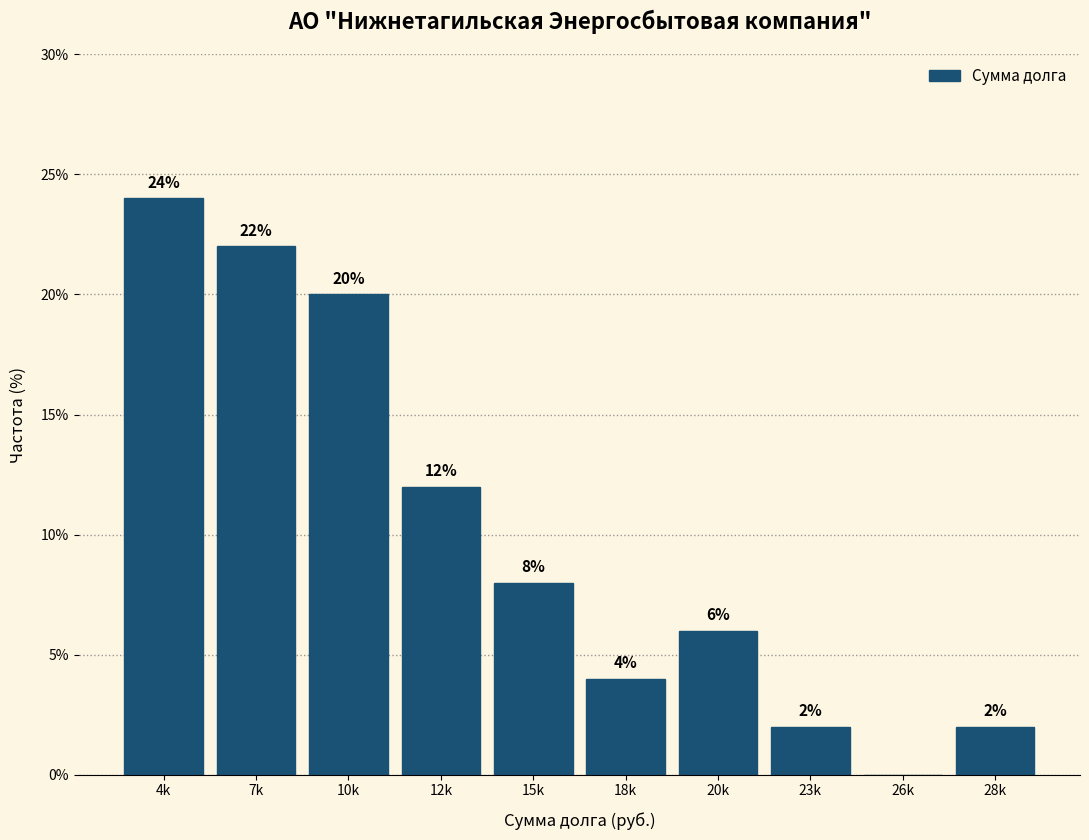

Reading left to right, list all the values displayed in this chart.

4k=24	7k=22	10k=20	12k=12	15k=8	18k=4	20k=6	23k=2	26k=0	28k=2